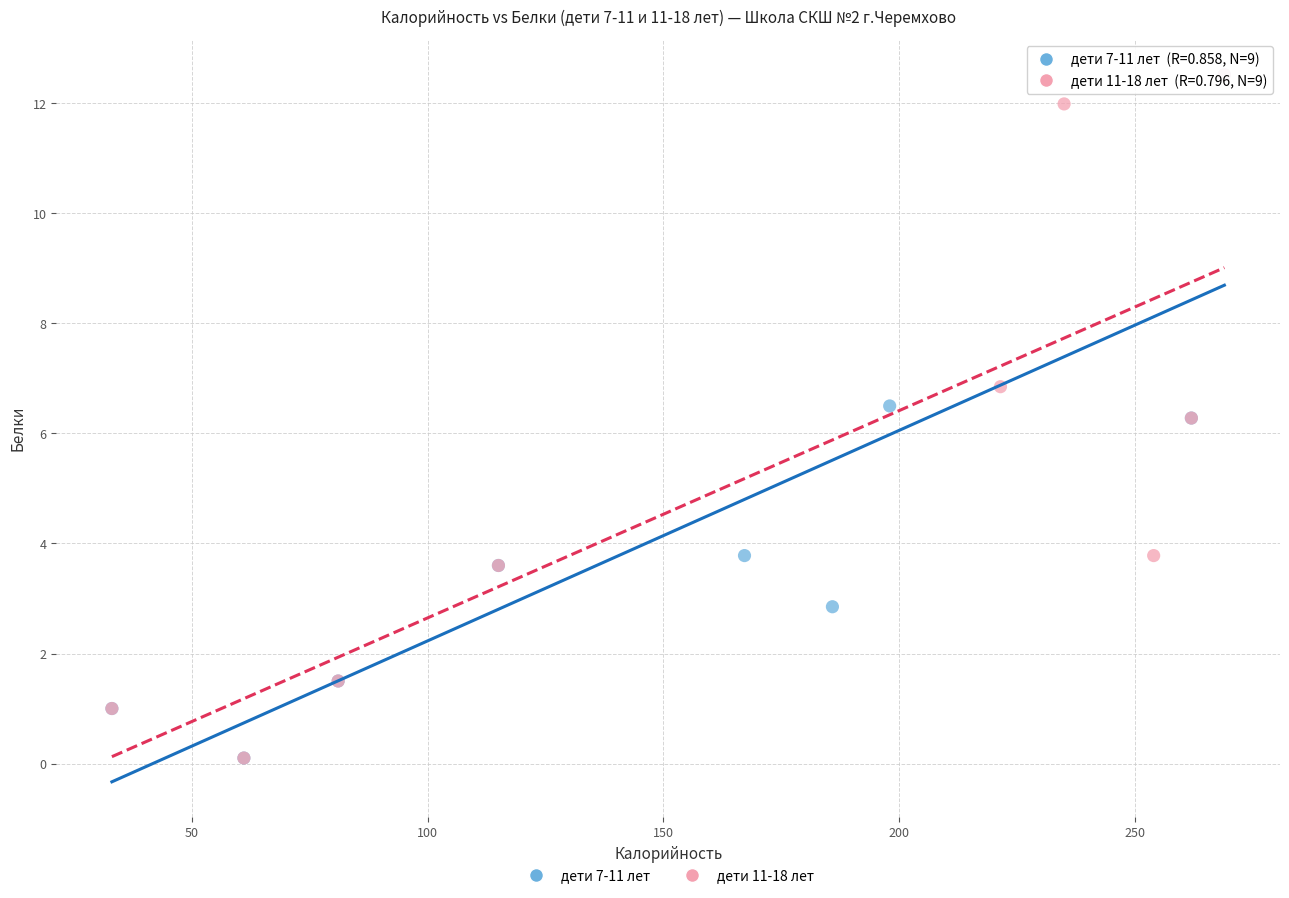

What are all the series names shown in the legend?

дети 7-11 лет, дети 11-18 лет